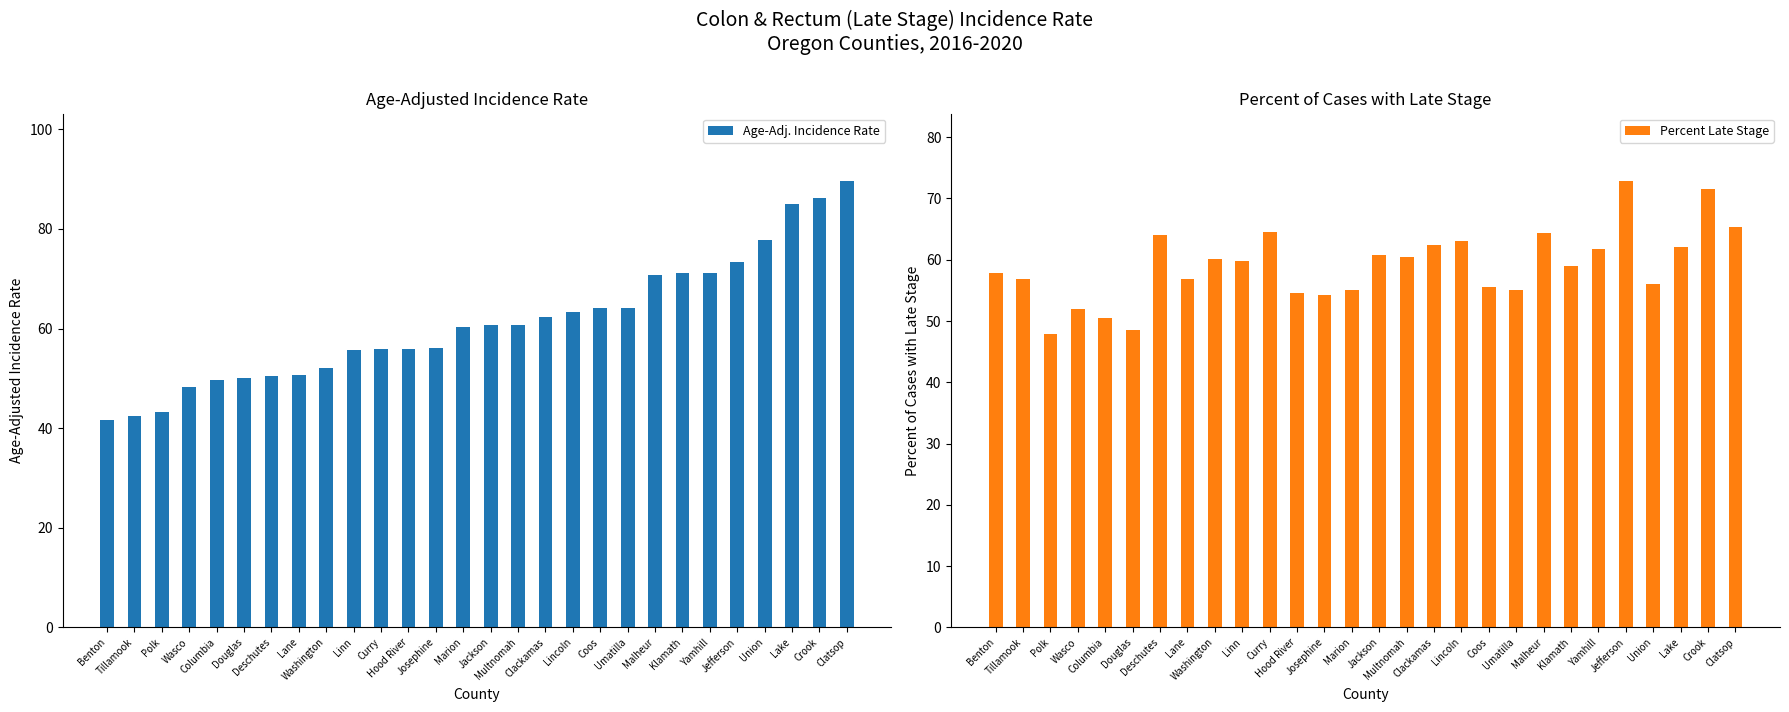

At which label does Age-Adj. Incidence Rate first exceed 60?

Marion